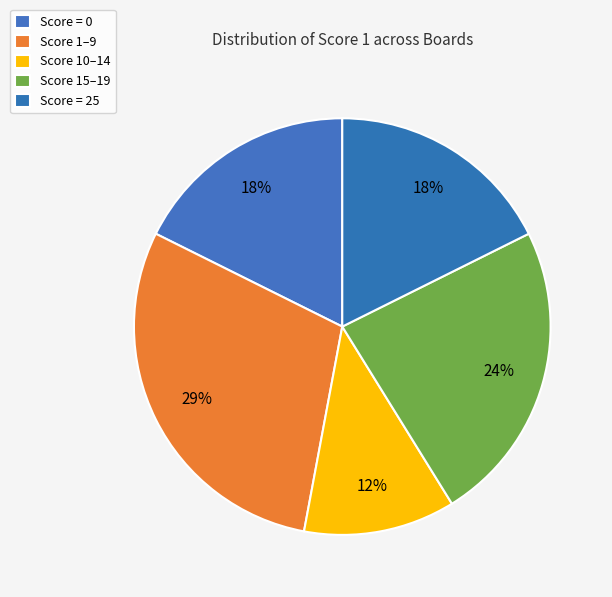

To the nearest percent, what is the average slice percentage?

20%